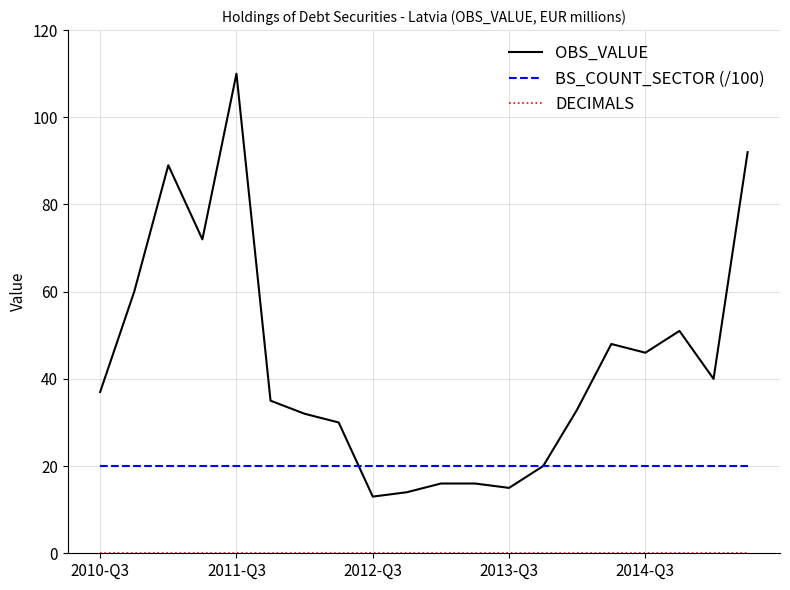

True or false: OBS_VALUE has more than 2 interior local peaks.

True